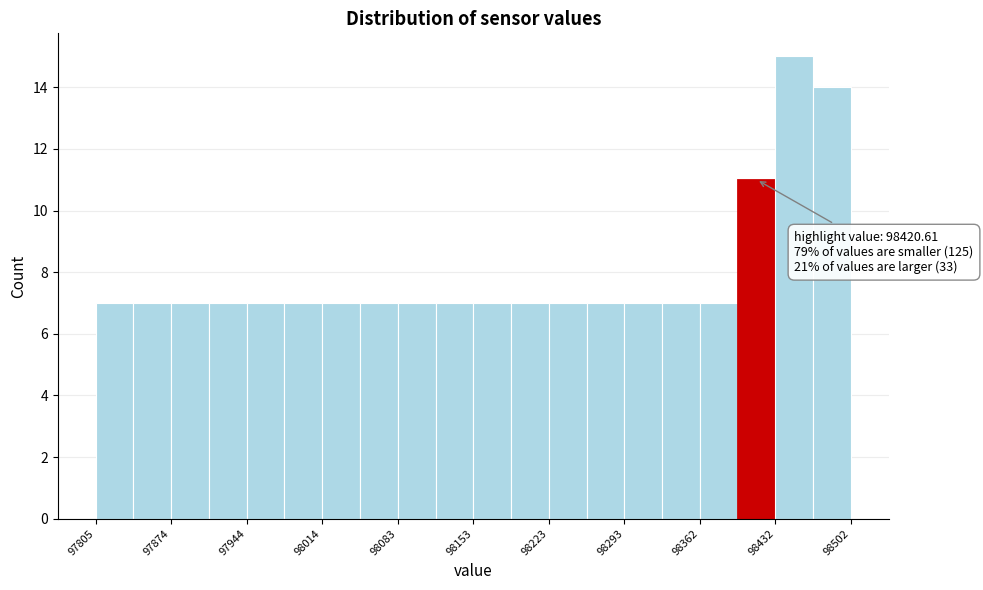

Read against the x-axis, roughly where is the centre of the tallest bar?

98450